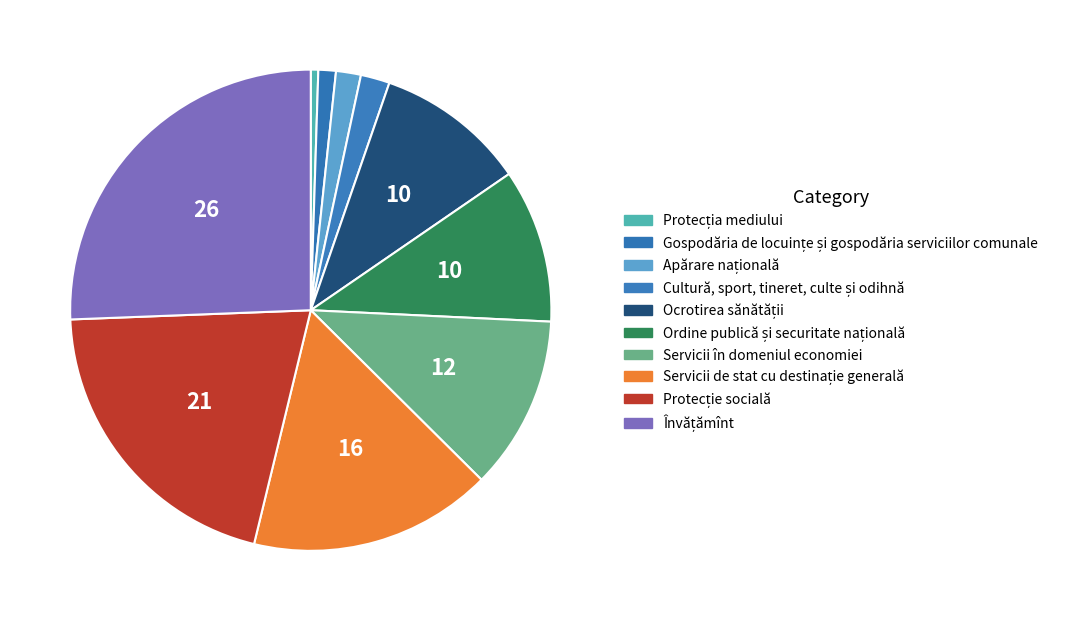

Between Ordine publică și securitate națională and Protecția mediului, which is larger?

Ordine publică și securitate națională